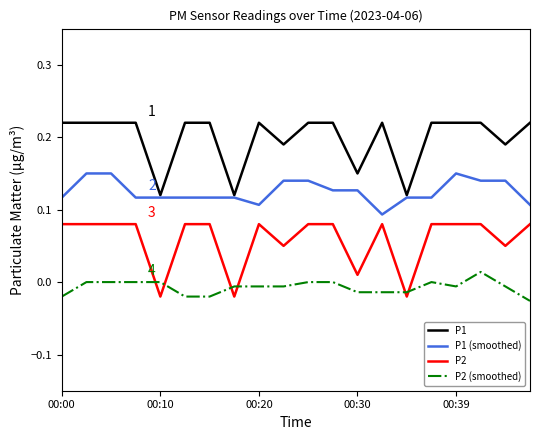

What is the sum of all P2 values?

1.2